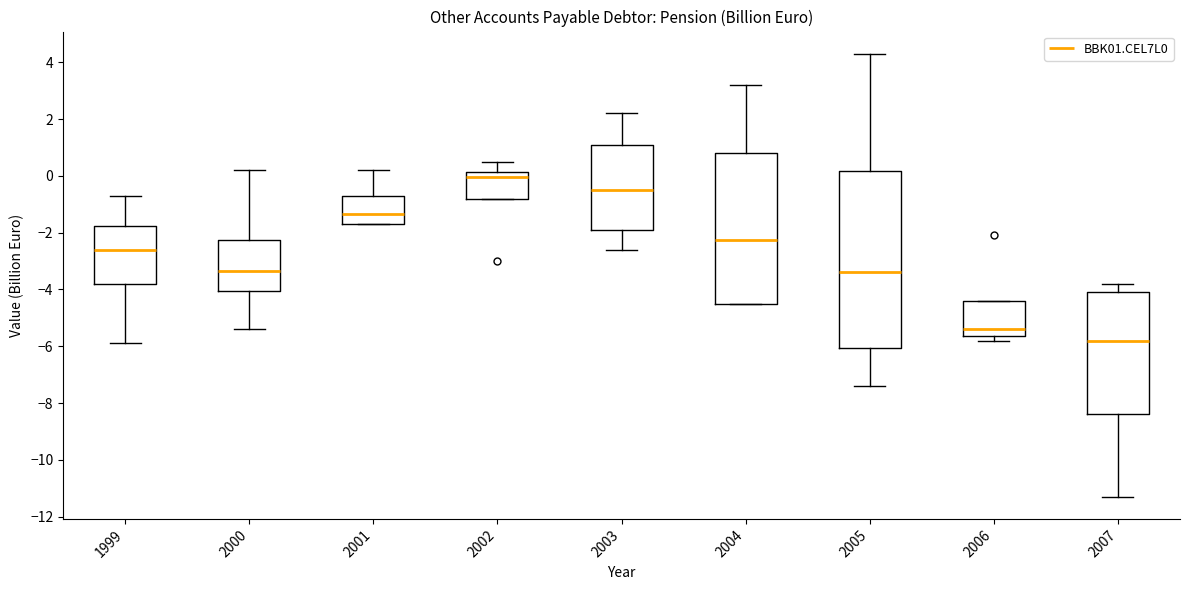

Which box has the lowest median line?

2007